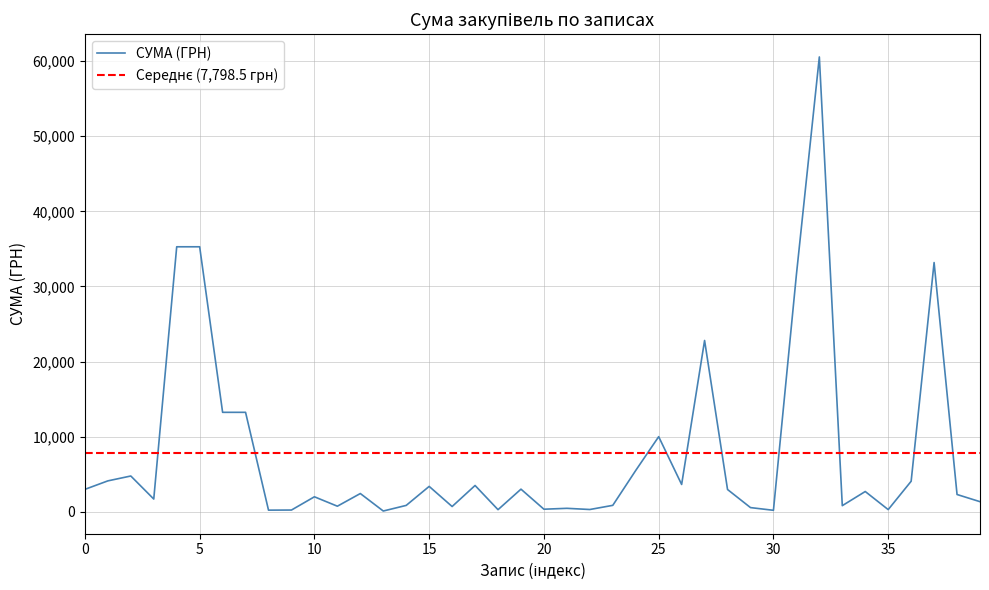

How many interior local peaks (higher than both neighbors) does the data have?

12